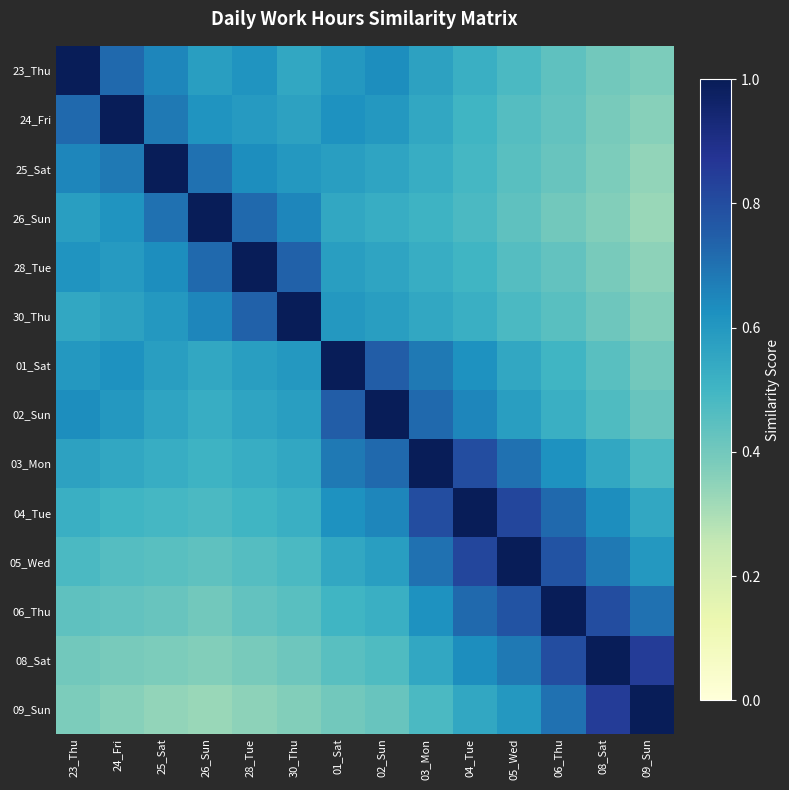

At 06_Thu, list the series in order from largest to smallest.

06_Thu, 08_Sat, 05_Wed, 04_Tue, 09_Sun, 03_Mon, 02_Sun, 01_Sat, 30_Thu, 23_Thu, 24_Fri, 28_Tue, 25_Sat, 26_Sun